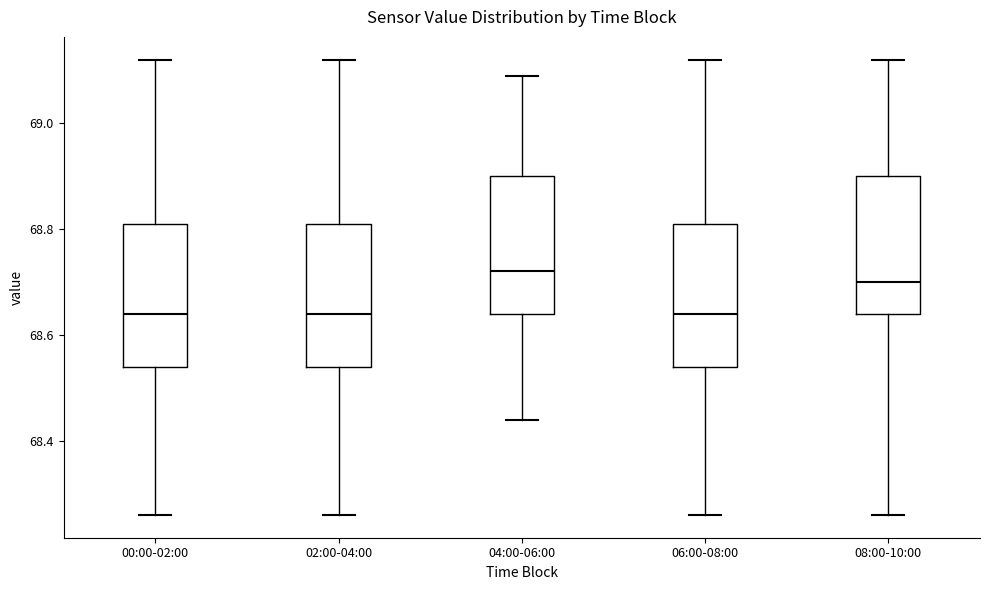

Where is the lower edge of the box for 02:00-04:00 on the y-axis? The values are not printed on the chart, so give them approximately, as read against the axis.

68.54